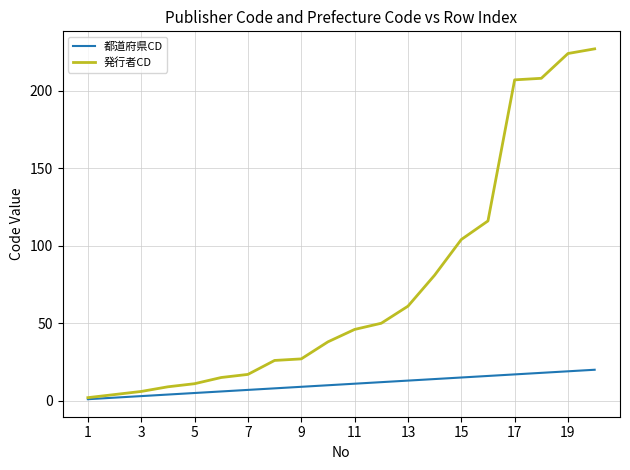

Rank the series by their maximum value, from highest to lowest.

発行者CD, 都道府県CD